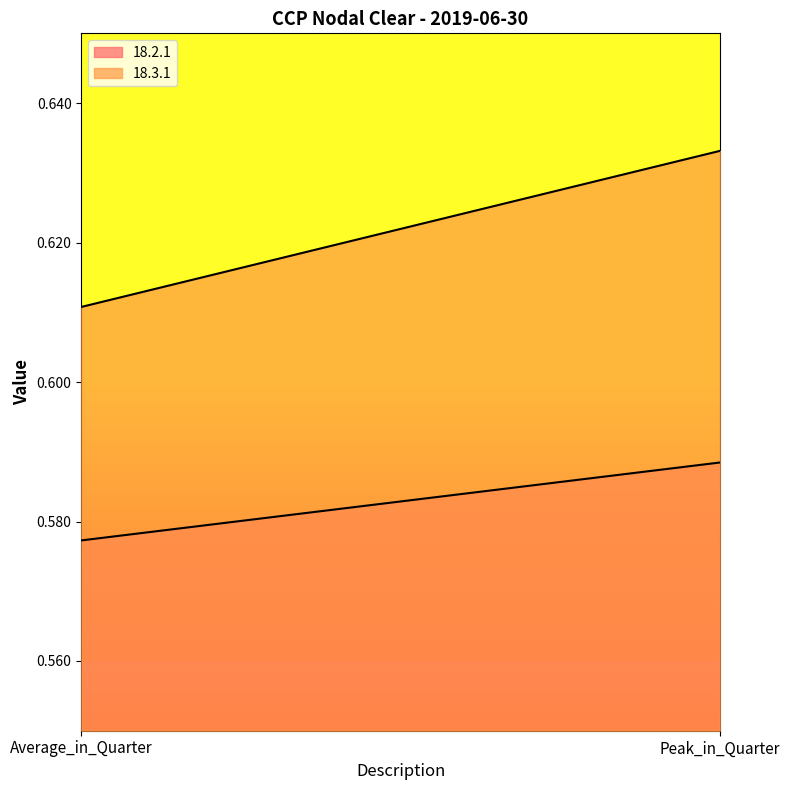

What is the label of the 1st point from the left?

Average_in_Quarter